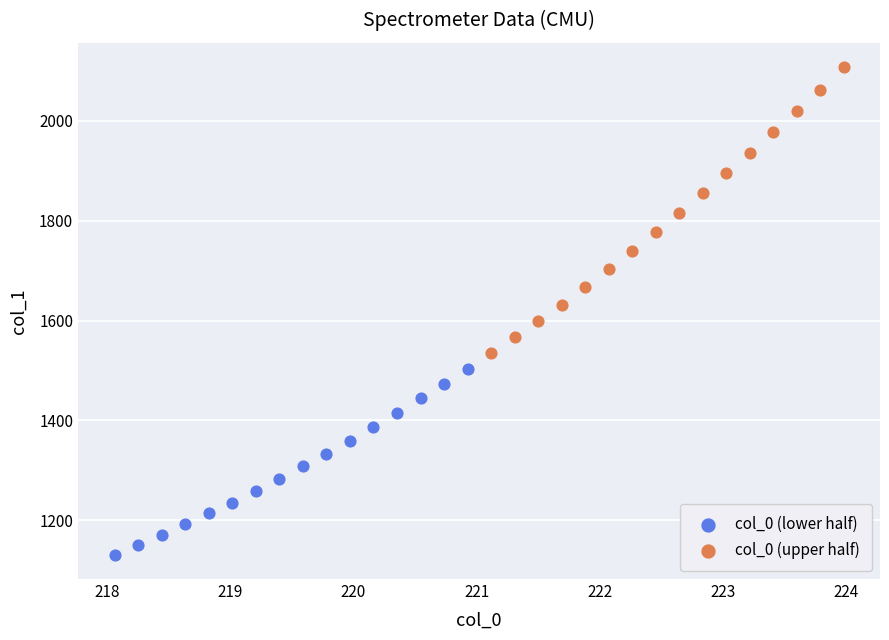

Which series reaches the minimum Y coordinate?

col_0 (lower half)